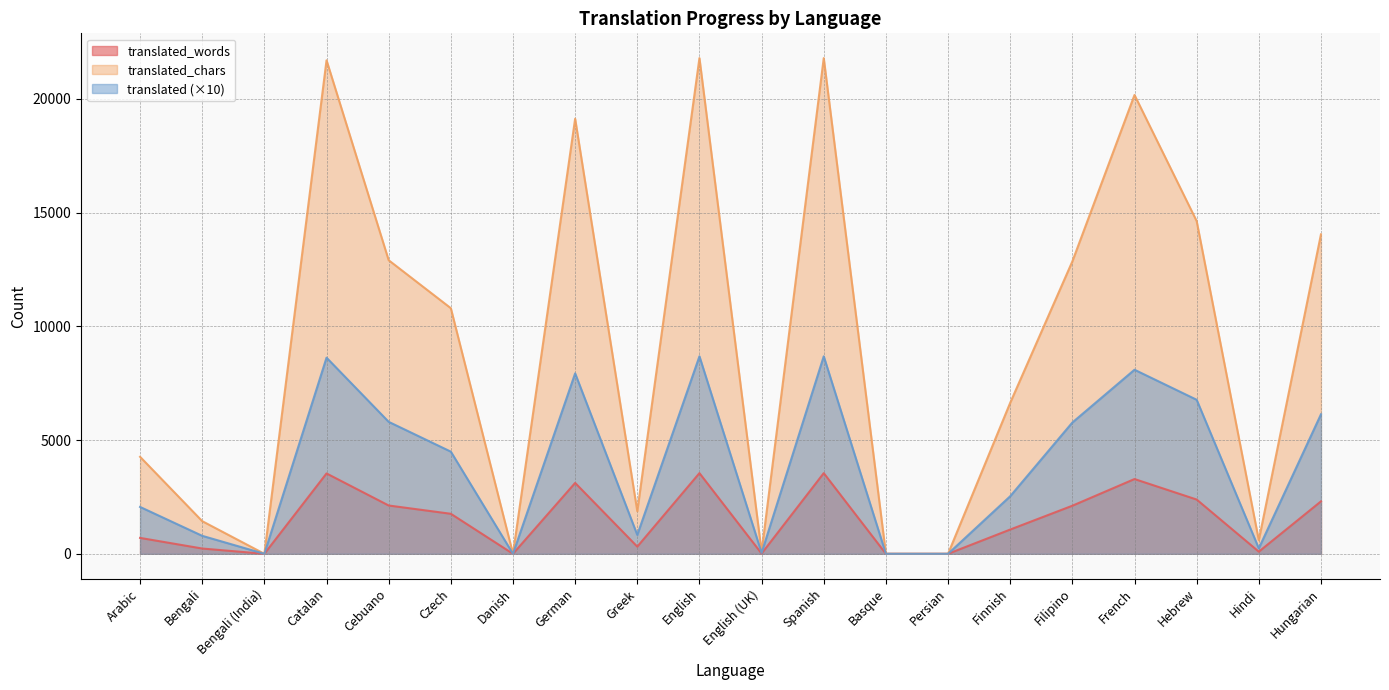

Reading left to right, what are all the values shown in this chart?

translated_words: 699	232	0	3532	2123	1759	0	3115	314	3546	11	3546	0	0	1066	2113	3286	2385	94	2304
translated_chars: 4263	1435	0	21691	12903	10795	0	19122	1871	21786	85	21786	0	0	6637	12852	20166	14624	597	14040
translated: 2060	790	0	8620	5800	4490	0	7930	830	8680	40	8680	0	0	2530	5770	8090	6770	240	6130